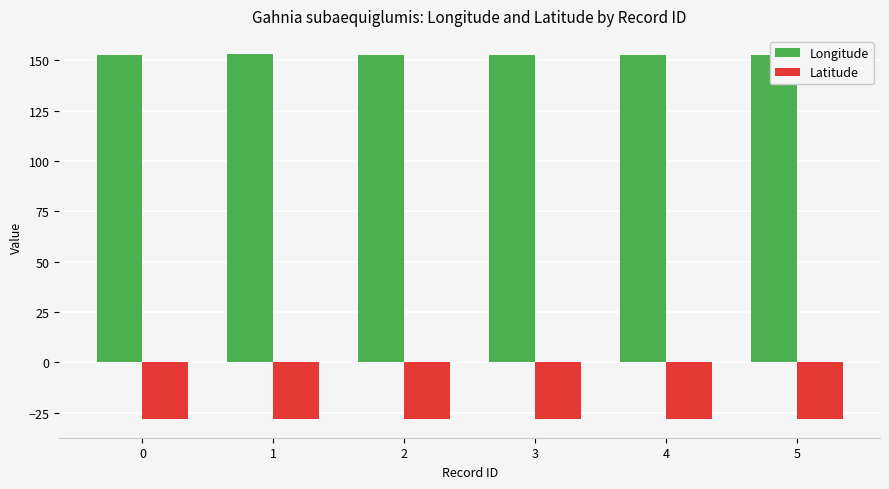

What is the spread (max minus min) of values at 2?

181.0